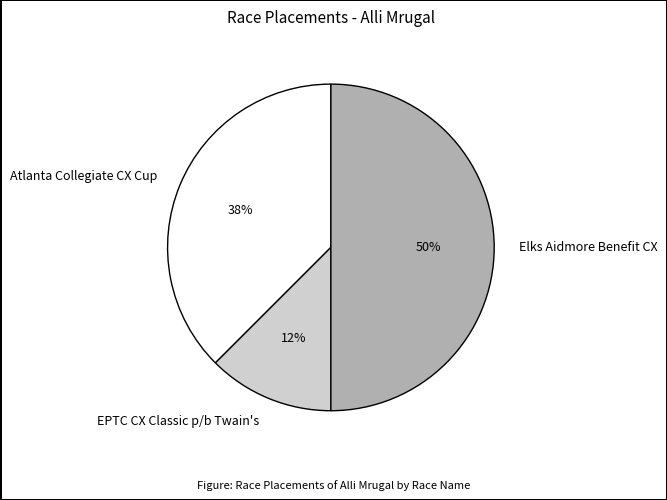

Rank the categories by value from lowest to highest.

EPTC CX Classic p/b Twain's, Atlanta Collegiate CX Cup, Elks Aidmore Benefit CX